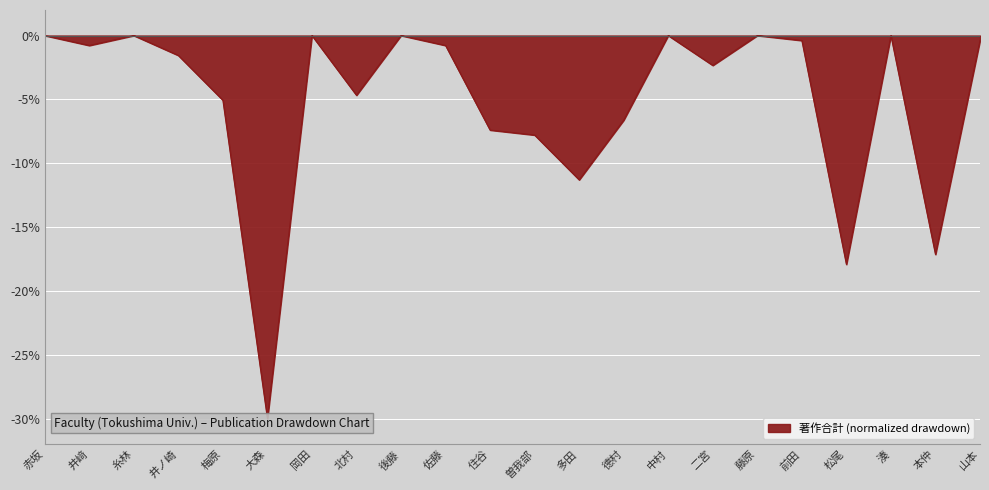

True or false: the data shows -11.3 at 多田.

True